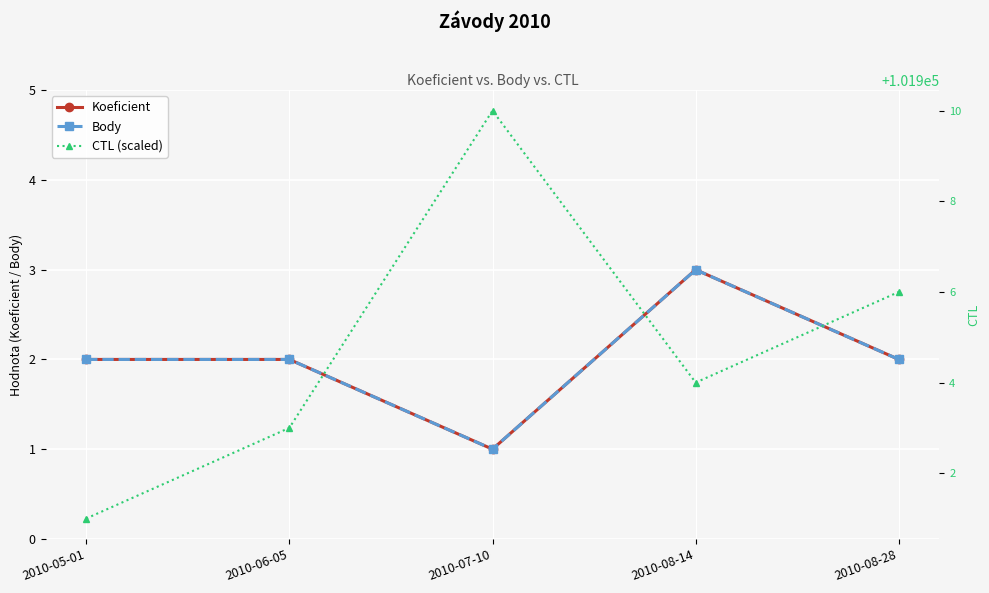

What are all the series names shown in the legend?

Koeficient, Body, CTL (scaled)